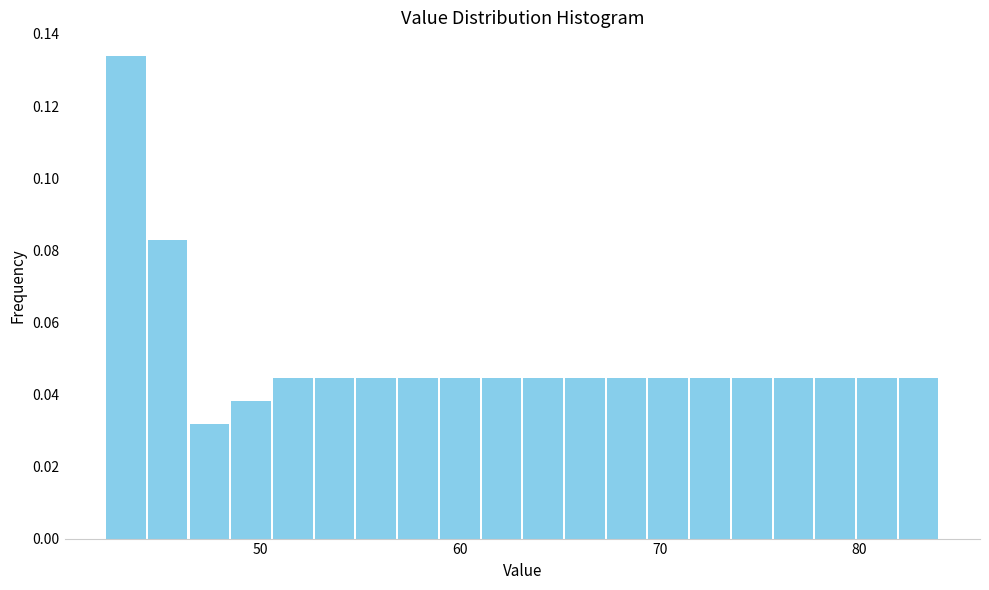

Read against the x-axis, roughly where is the centre of the tallest bar?

43